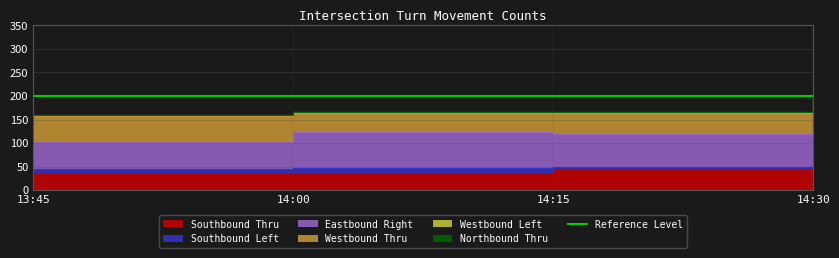

How many Westbound Left values are between 2 and 3?

3